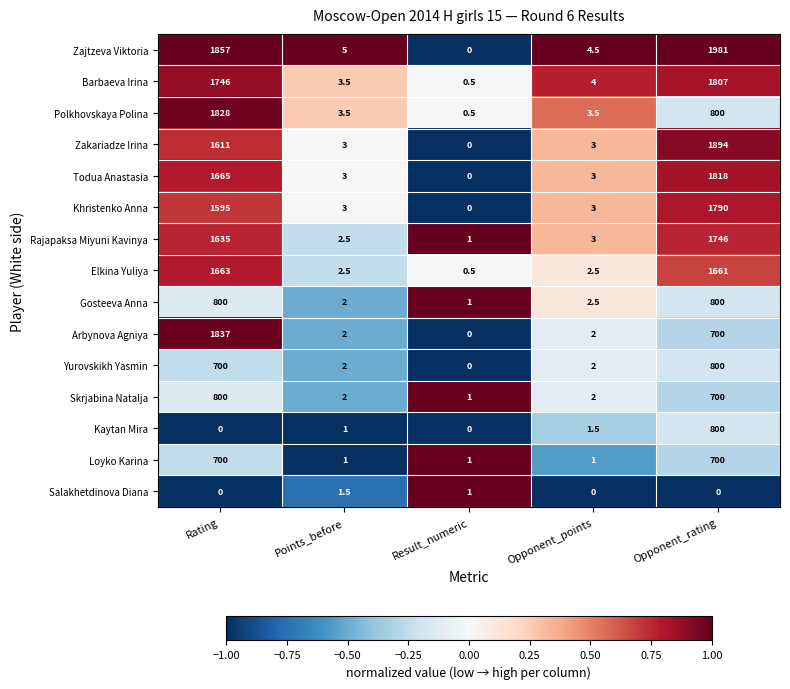

What is the difference between the highest and lowest values at Result_numeric?

1.0